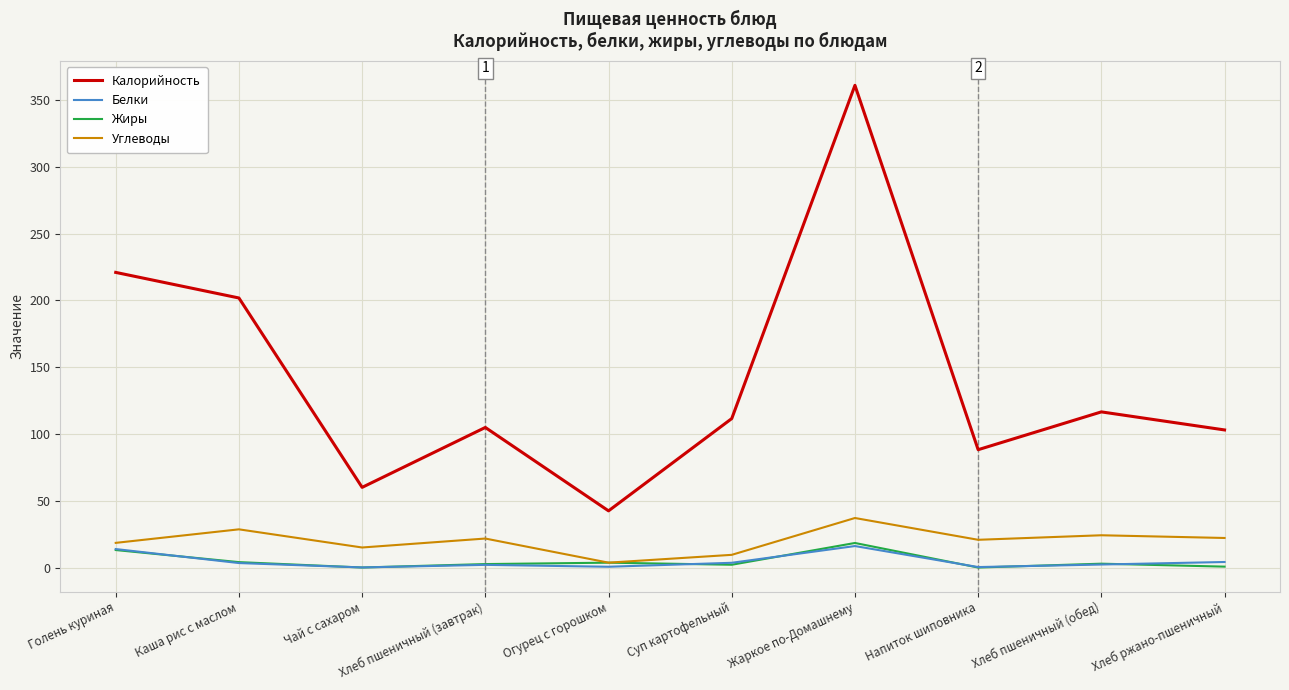

The Углеводы series shows 14.5 at Каша рис с маслом. True or false?

False